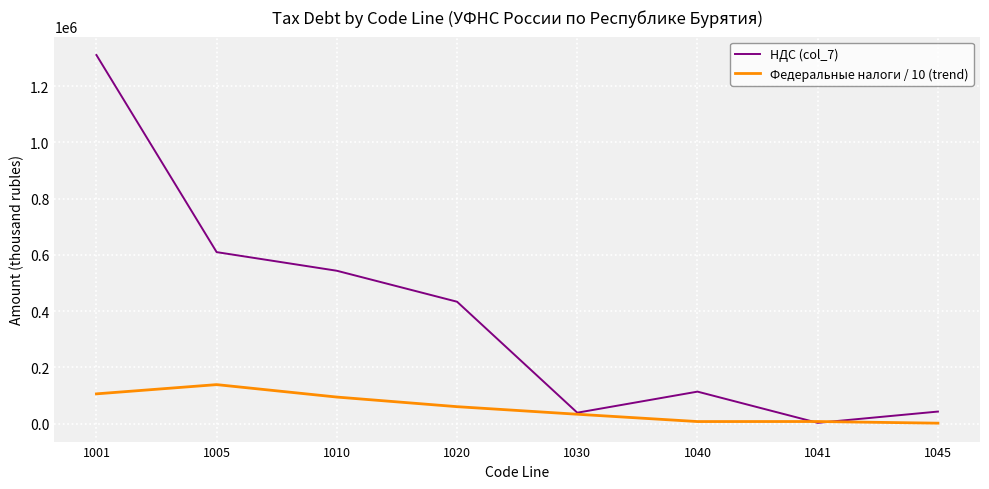

True or false: Федеральные налоги / 10 (trend) has more than 2 points higher than both neighbors.

False